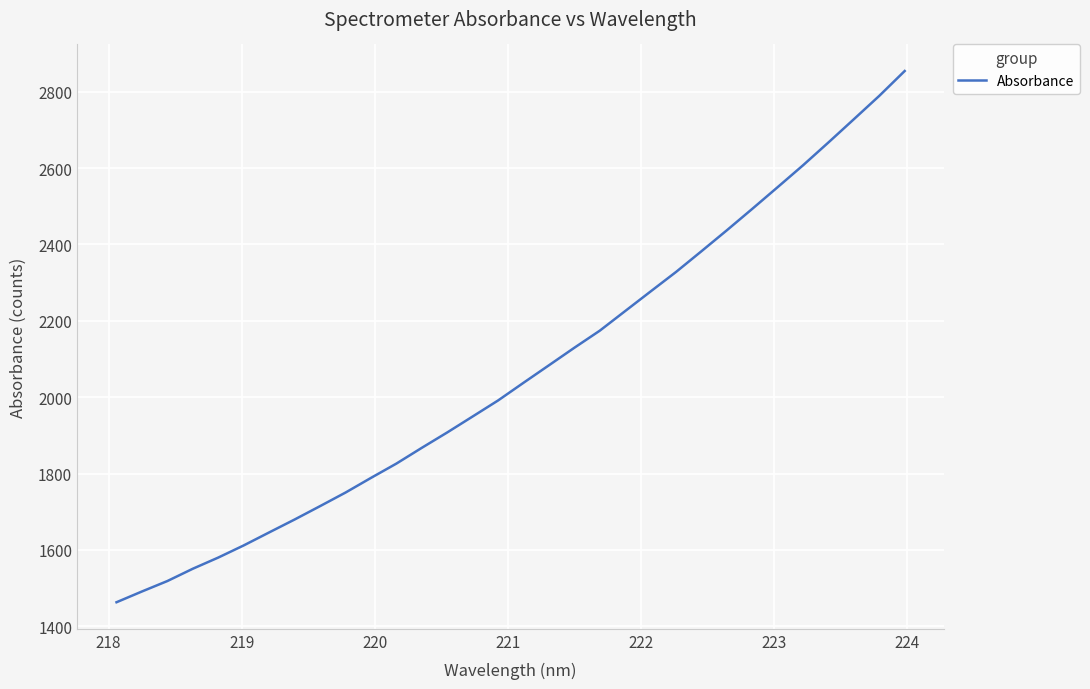

Reading left to right, transcribe all the data shown in this chart.

1463.2	1491.4	1518.7	1551.0	1580.2	1612.0	1646.0	1679.8	1714.8	1750.4	1788.7	1826.2	1867.5	1907.8	1949.6	1991.6	2037.9	2083.6	2129.6	2174.3	2225.7	2277.0	2328.0	2382.2	2437.1	2493.2	2550.1	2607.4	2667.1	2727.9	2789.0	2854.0